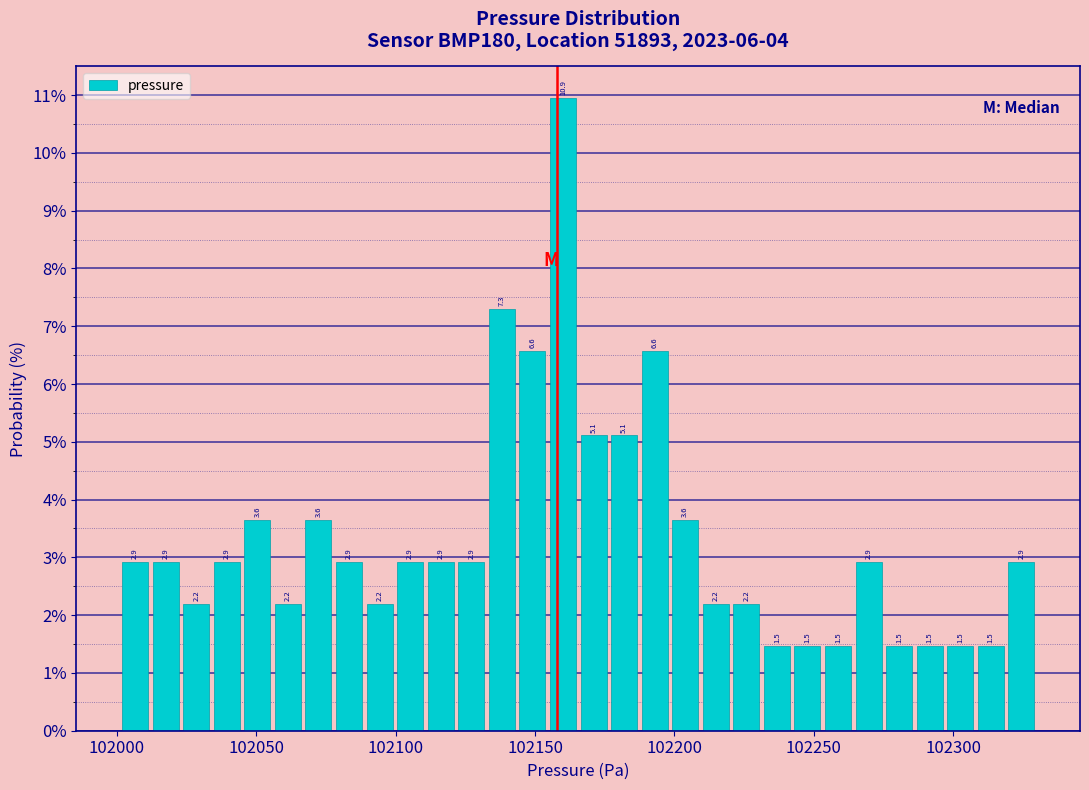

Around what value on the x-axis is the tallest bar? Give the approximate position of its centre, as read against the axis.

102160